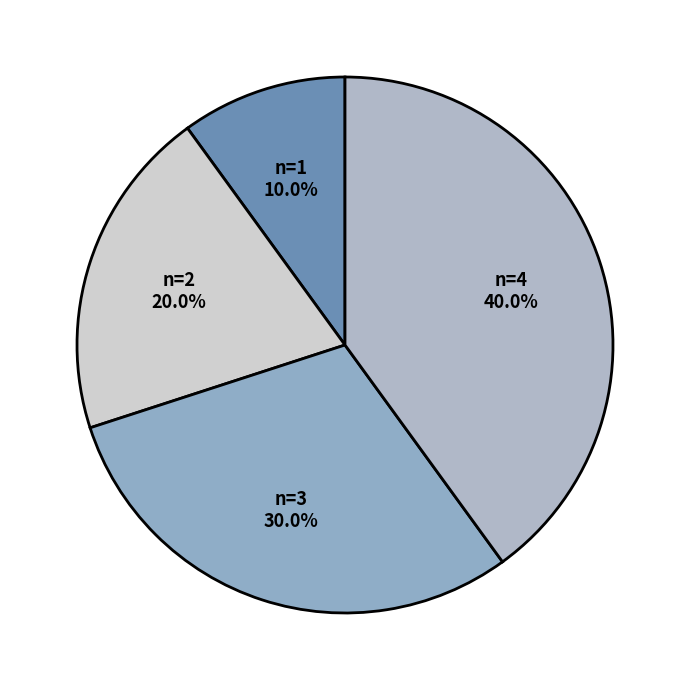

How many segments does this pie chart have?

4